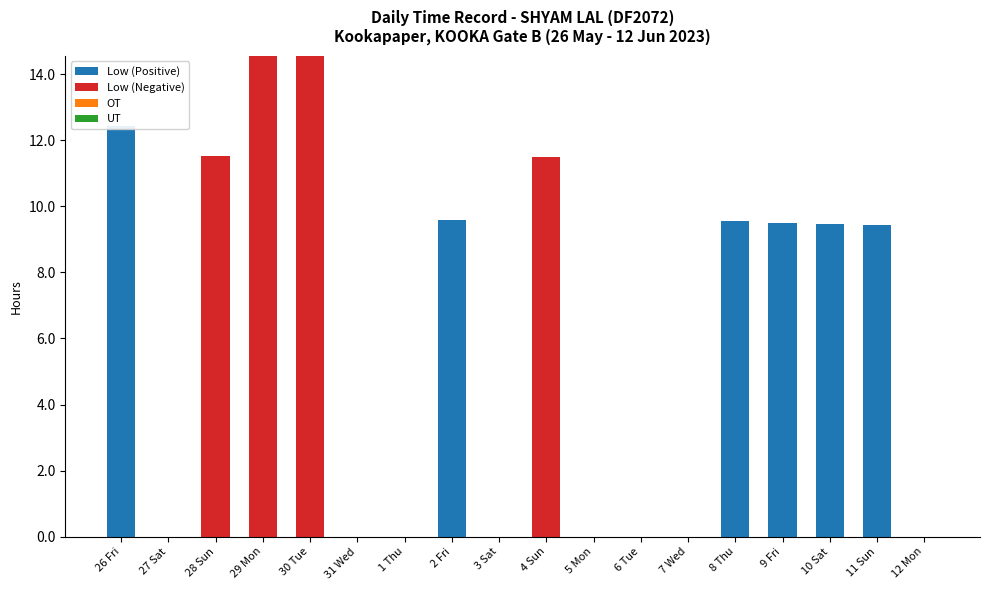

List the series in order of their peak value, lowest first.

OT, UT, Low (Positive), Low (Negative)